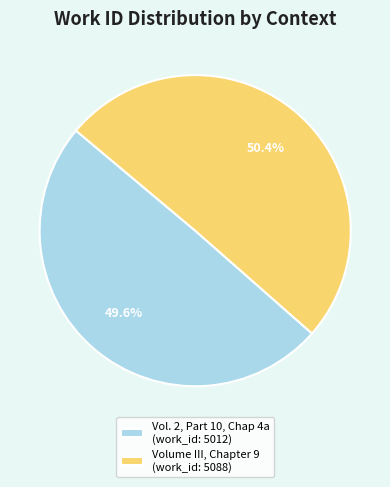

What is the largest slice in the pie chart?

Volume III, Chapter 9